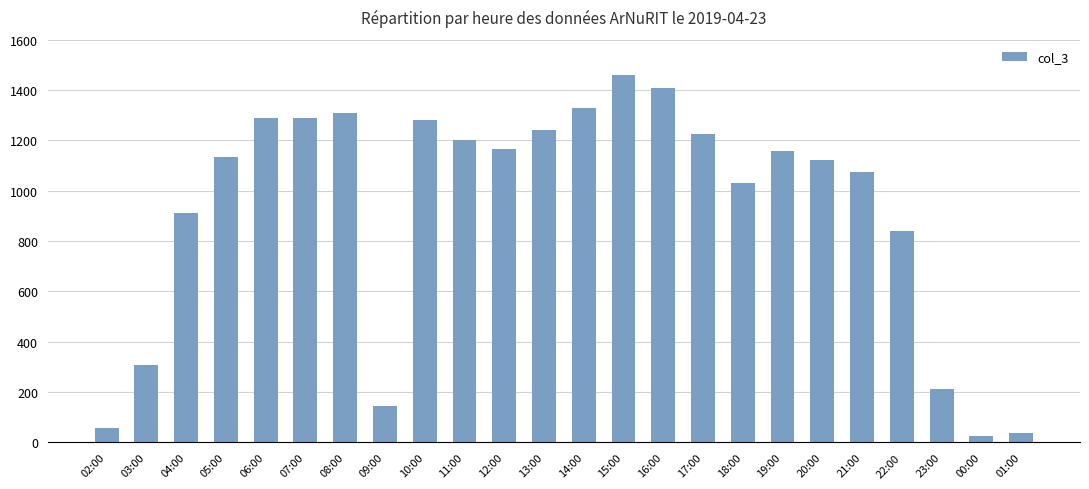

Which has a higher value, 22:00 or 13:00?

13:00